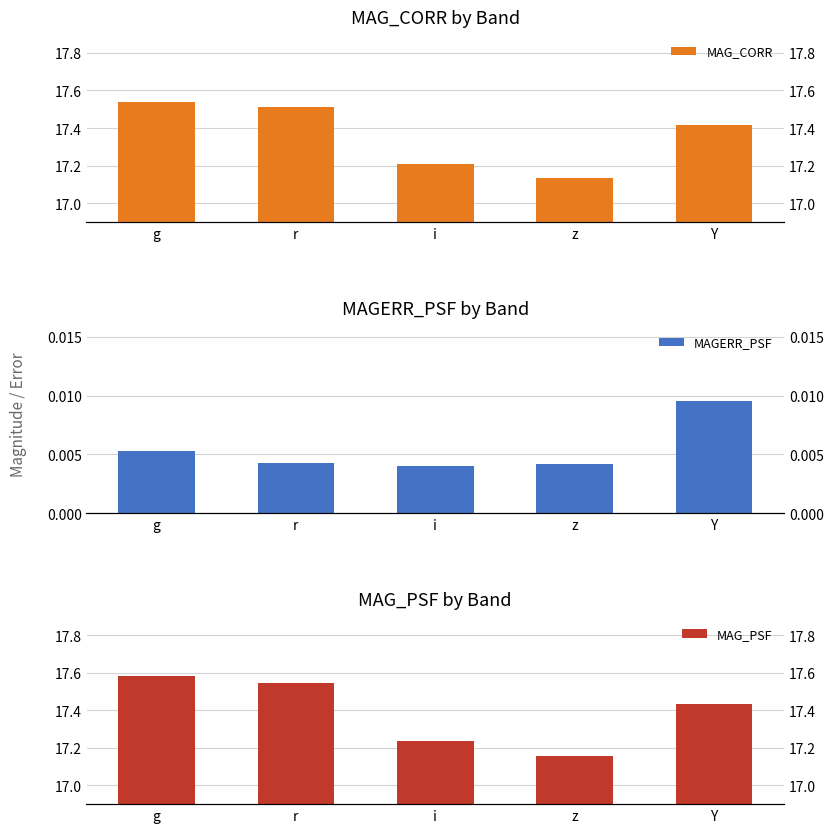

What is the value of the MAG_CORR bar at the 3rd from the left?

17.2